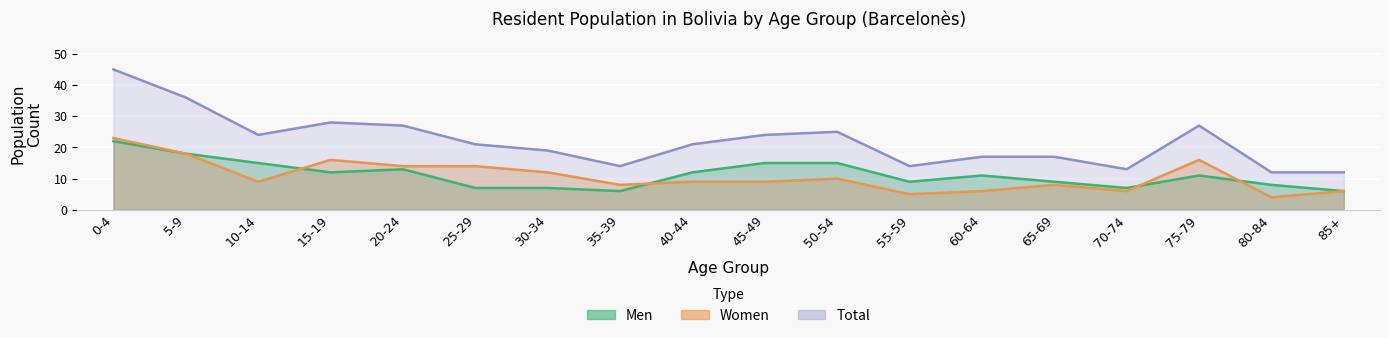

What is the total value across all series at 15-19?

56